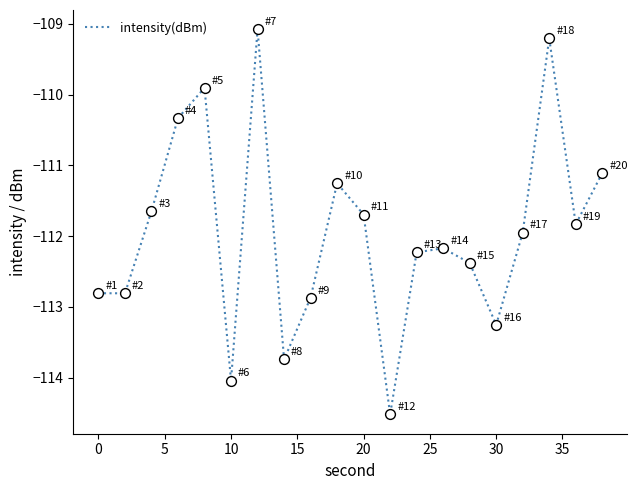

What is the smallest value displayed?

-114.5